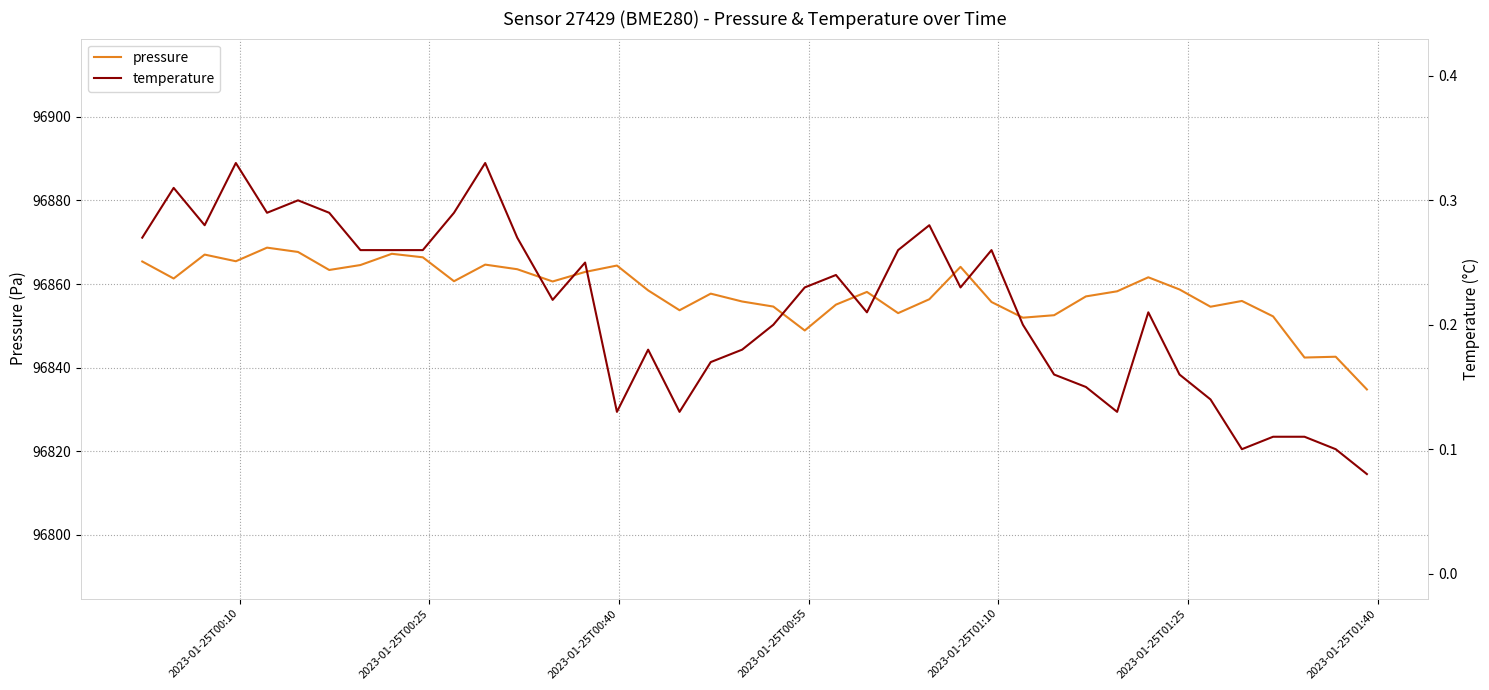

What is the sum of all pressure values?

3874329.0